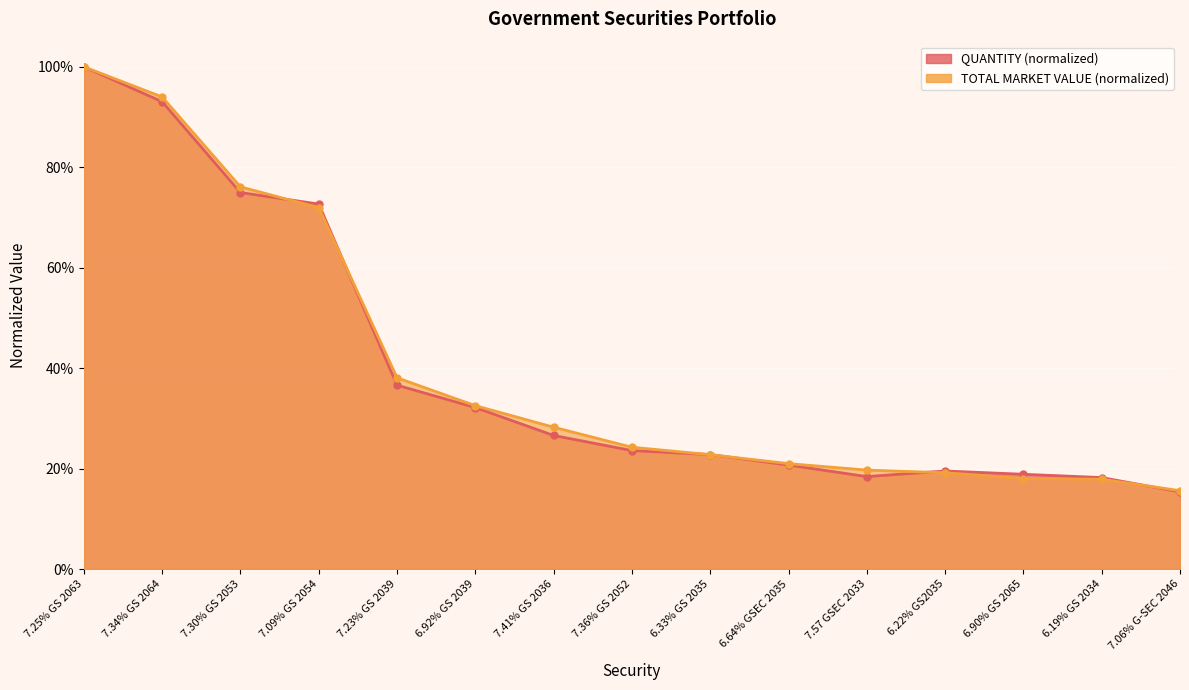

Is the value of TOTAL MARKET VALUE at 7.34% GS 2064 greater than the value of QUANTITY at 7.34% GS 2064?

Yes